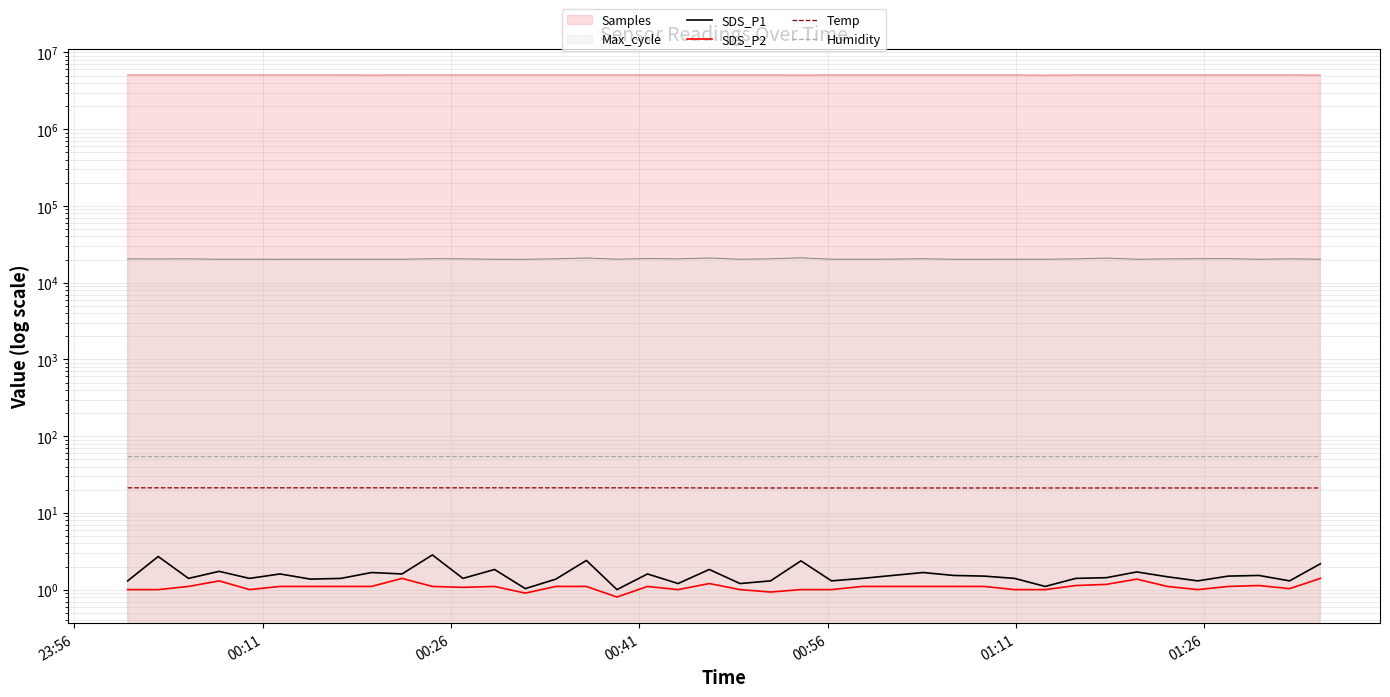

True or false: Humidity and SDS_P1 intersect in this chart.

False